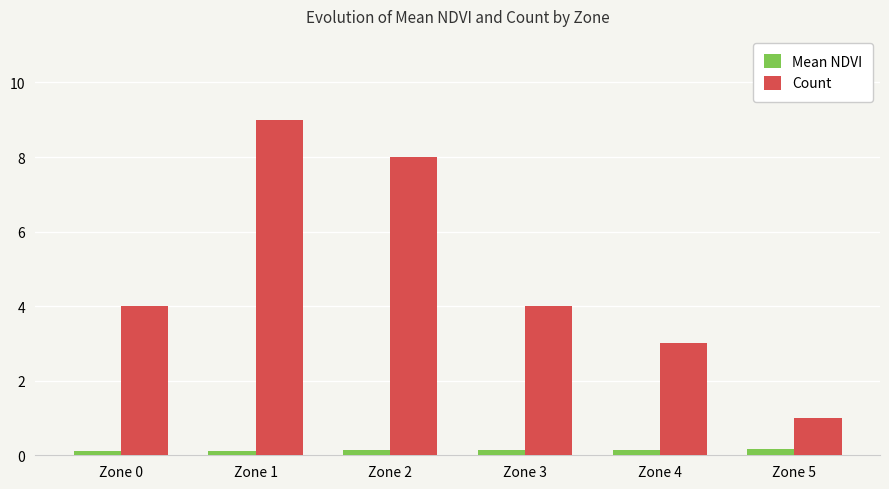

What is the value of the Count bar at the 2nd from the left?

9.0